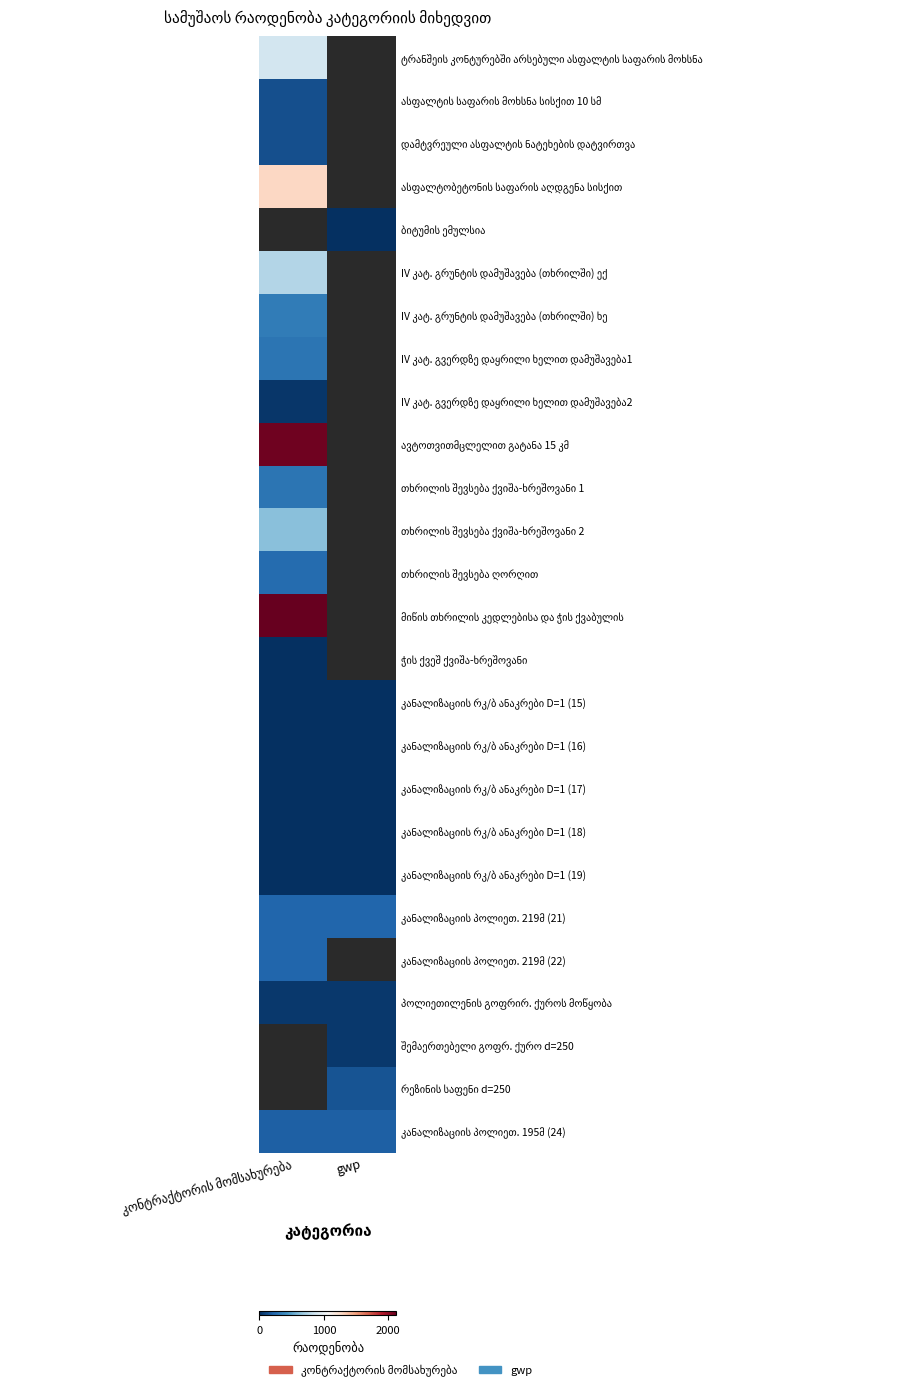

What is the smallest value displayed?

1.0